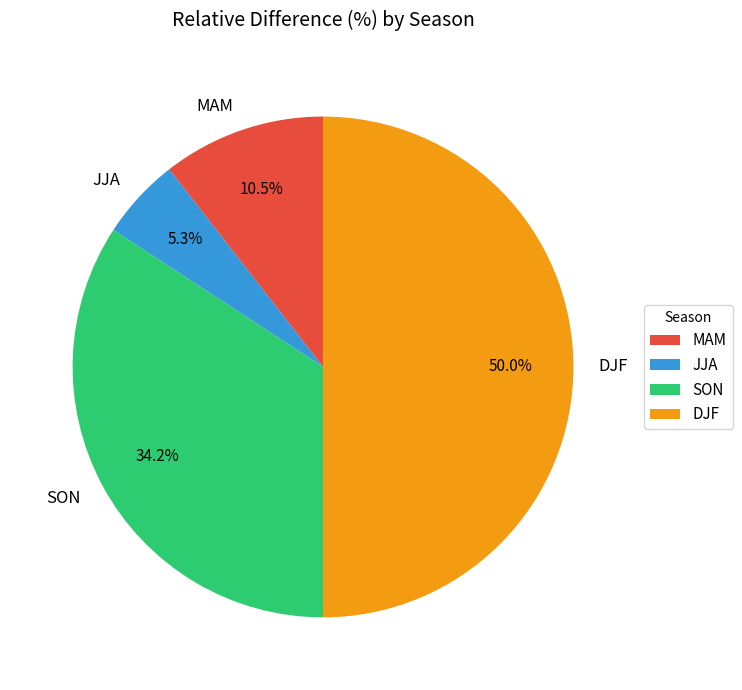

What is the largest slice in the pie chart?

DJF